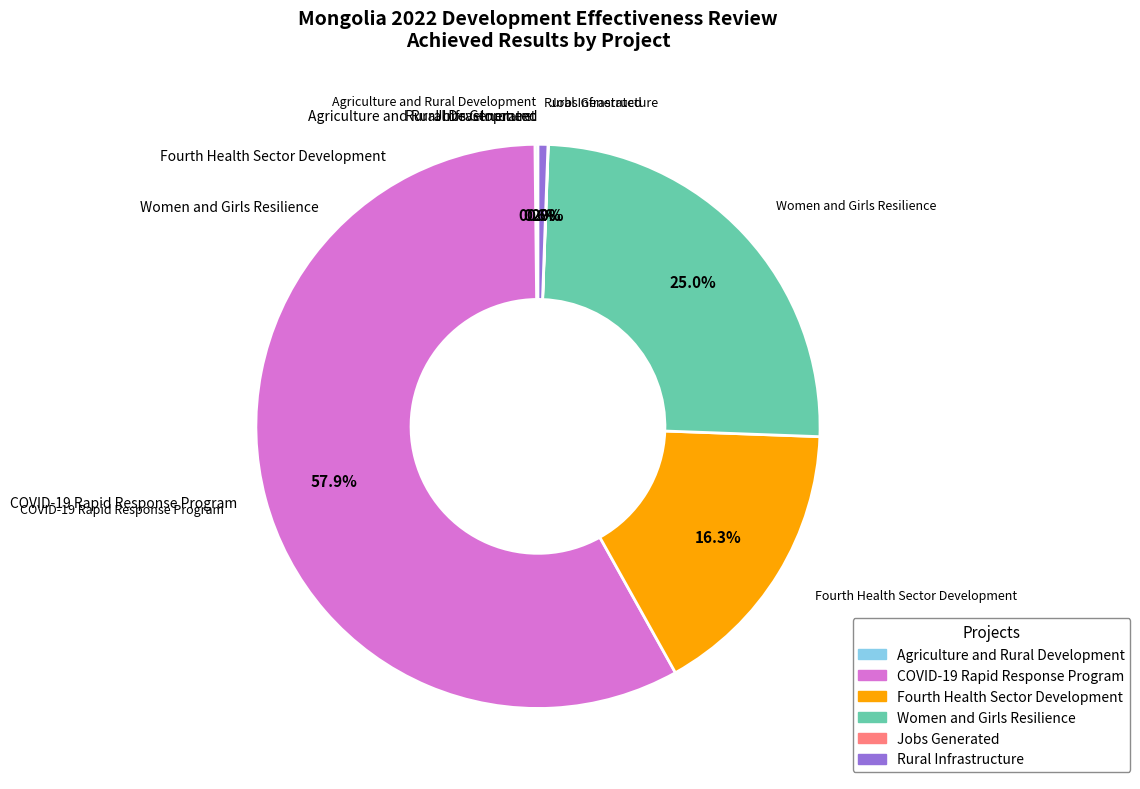

How many segments does this pie chart have?

6